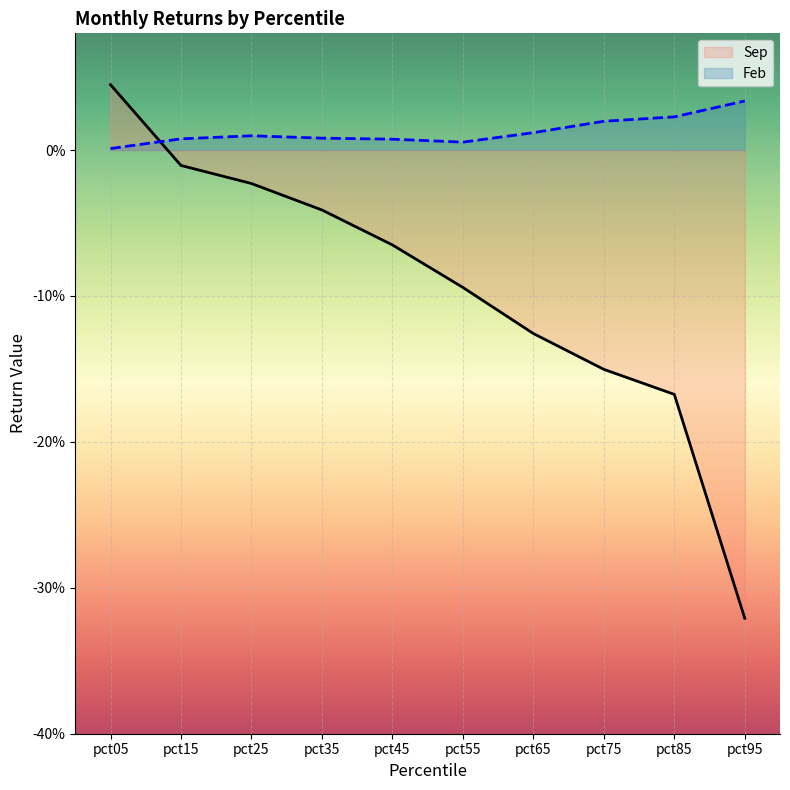

What is the sum of the Sep values at pct75 and pct05?

-0.1